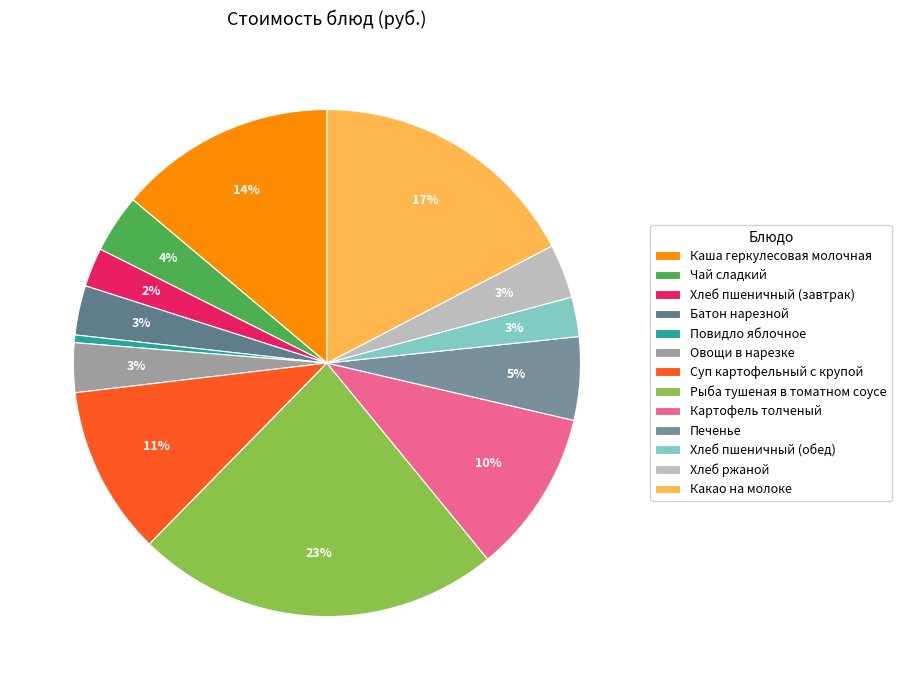

How many slices are in this pie chart?

13